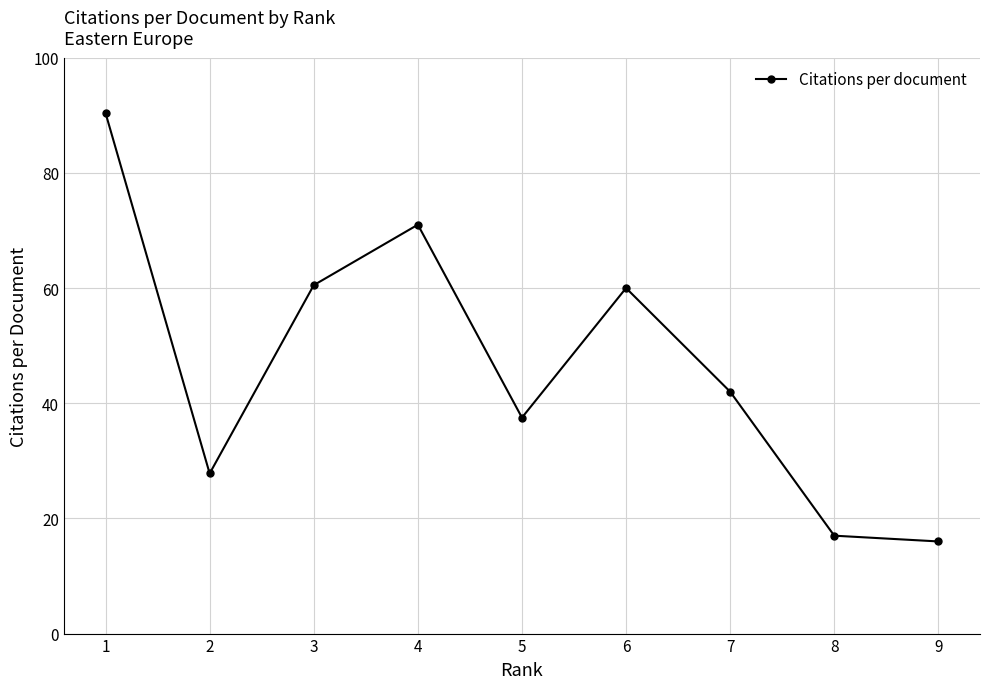

Reading left to right, what are all the values shown in this chart?

1=90.4	2=27.8	3=60.5	4=71.0	5=37.5	6=60.0	7=42.0	8=17.0	9=16.0